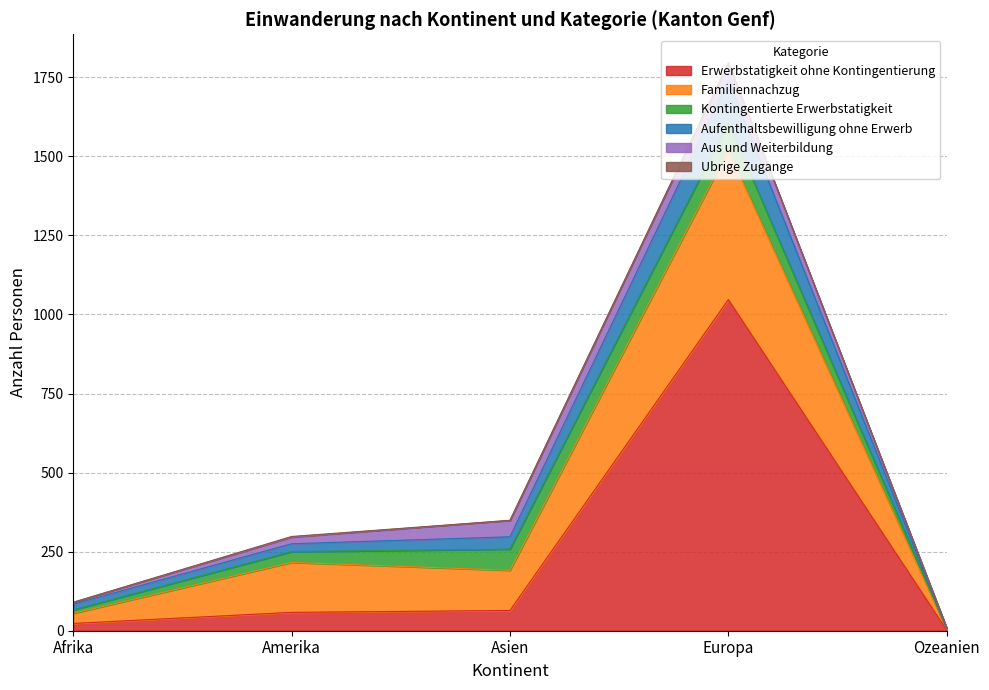

What is the minimum value shown in the chart?

2